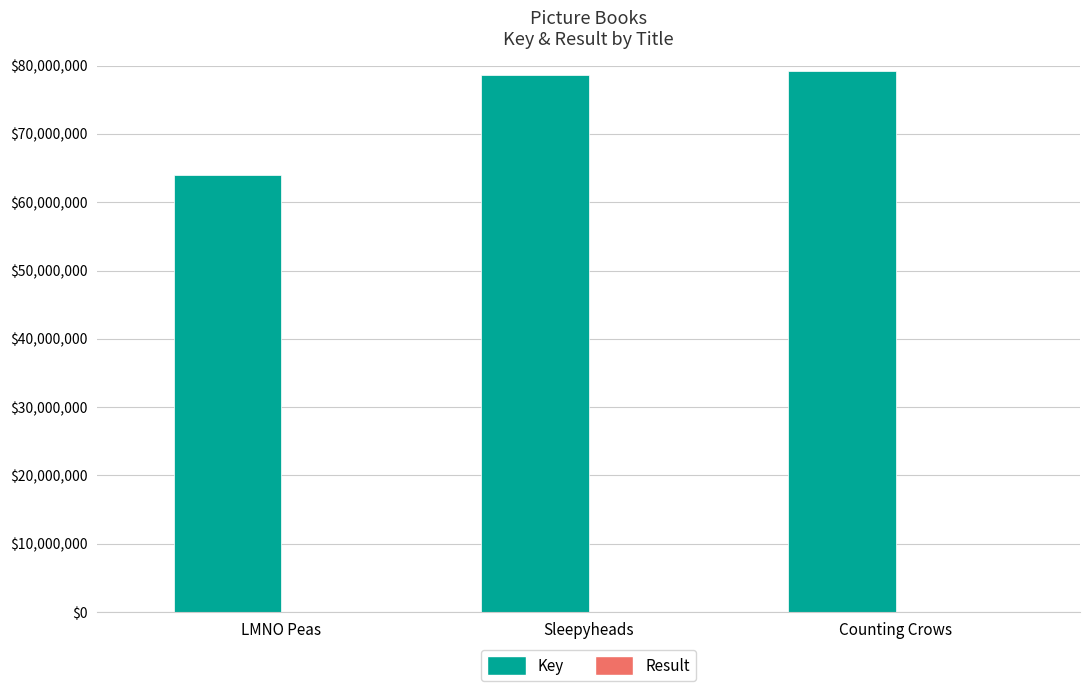

What is the greatest value displayed?

79156368